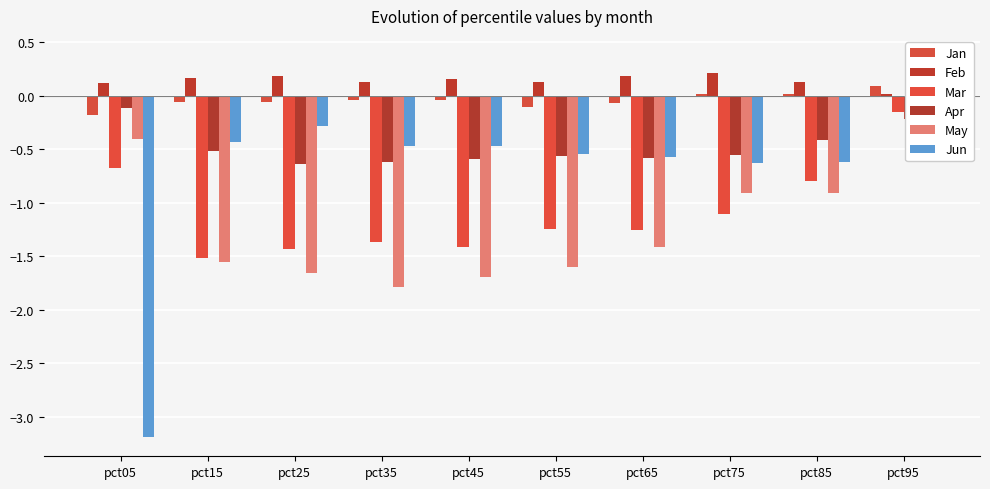

List the labels in order of Feb value, smallest first.

pct95, pct05, pct85, pct55, pct35, pct45, pct15, pct65, pct25, pct75